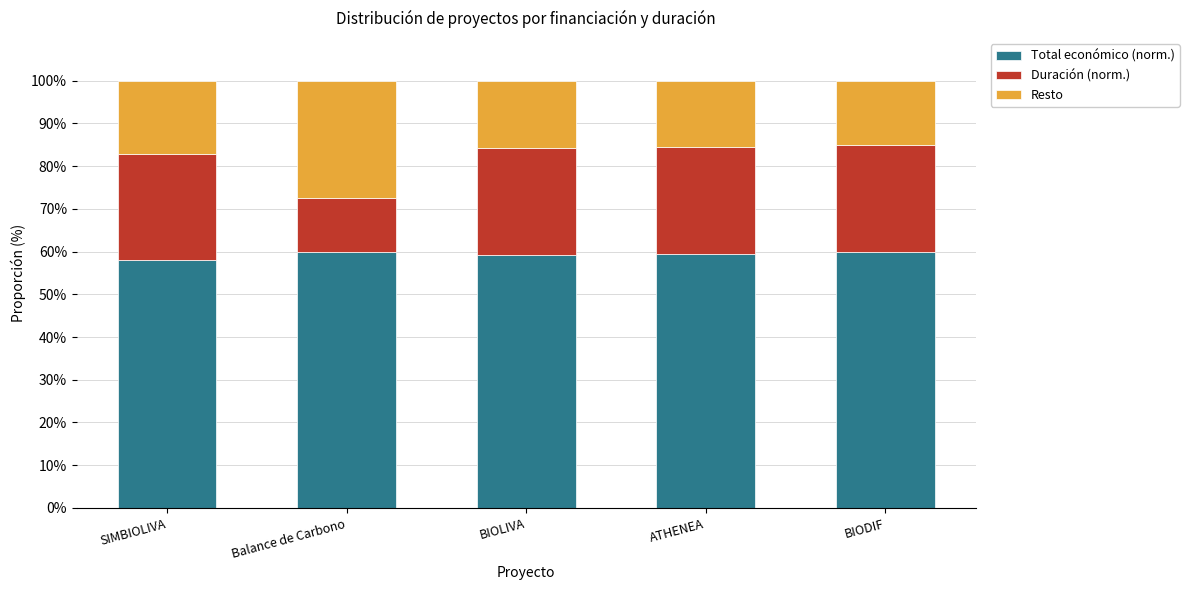

What is the total value across all series at Balance de Carbono?

100.0